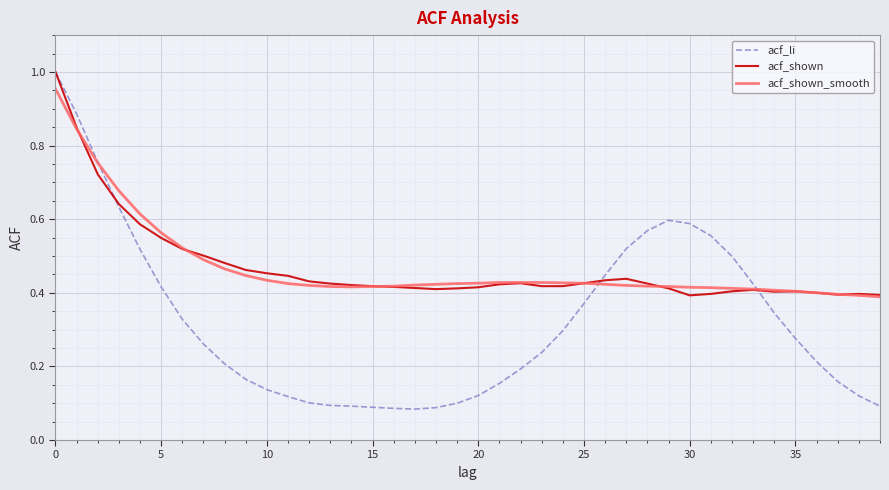

Which series has the largest range (max minus min)?

acf_li